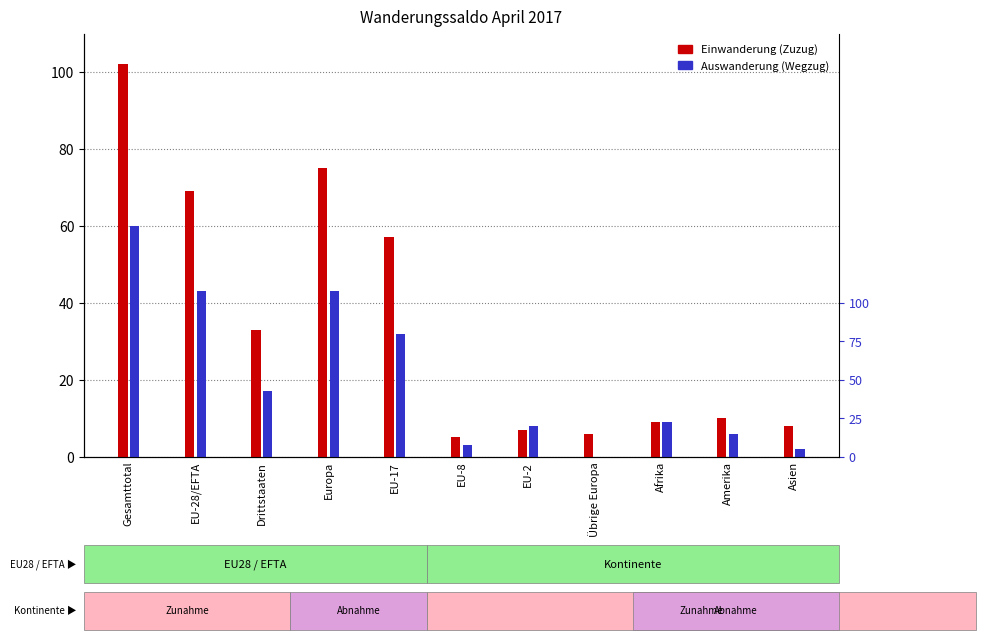

Reading right to left, transcribe all the data shown in this chart.

Einwanderung (Zuzug): 8	10	9	6	7	5	57	75	33	69	102
Auswanderung (Wegzug): 2	6	9	0	8	3	32	43	17	43	60